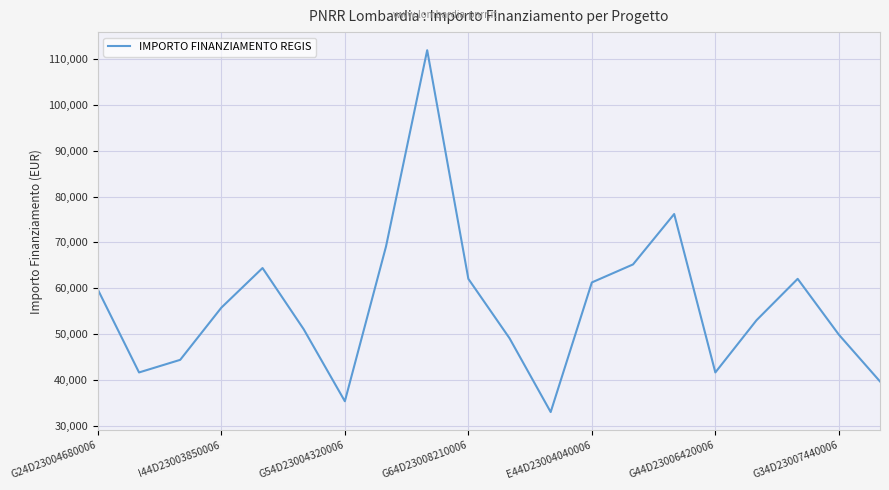

What is the greatest value displayed?

111949.1